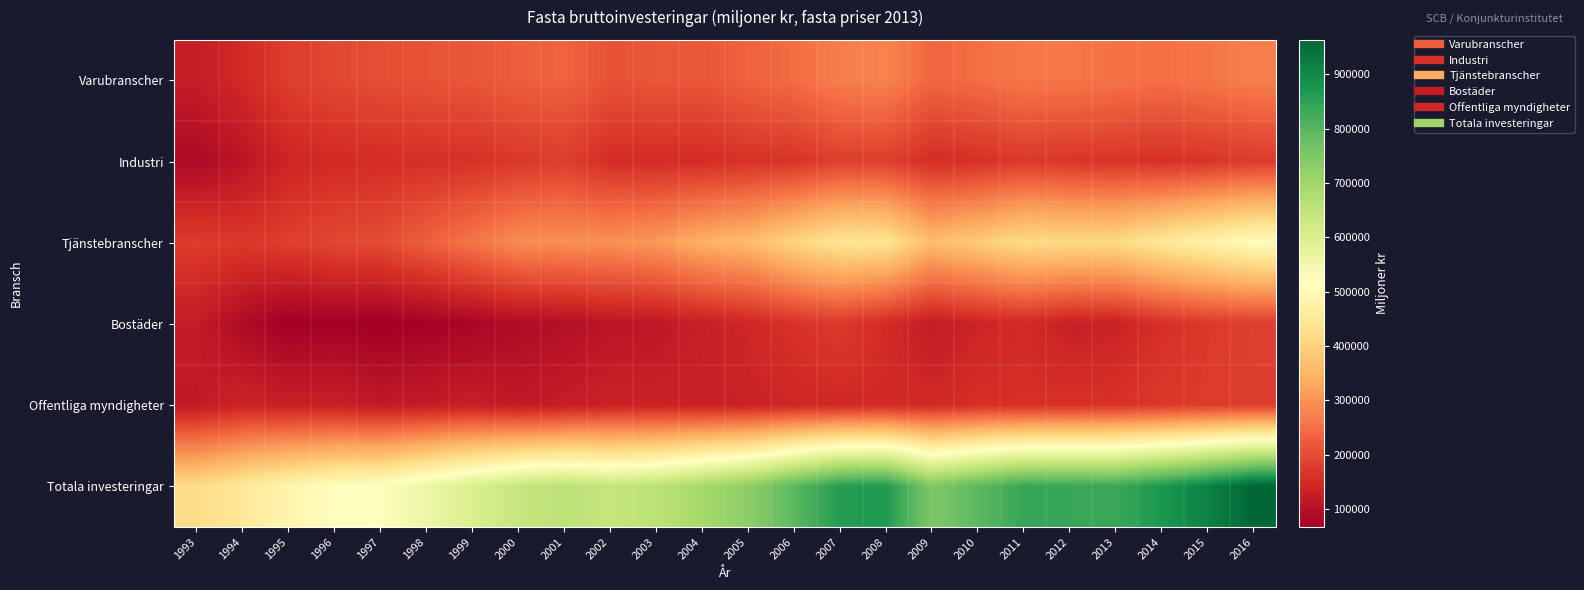

Which series changed the most between 1997 and 2000?

Totala investeringar